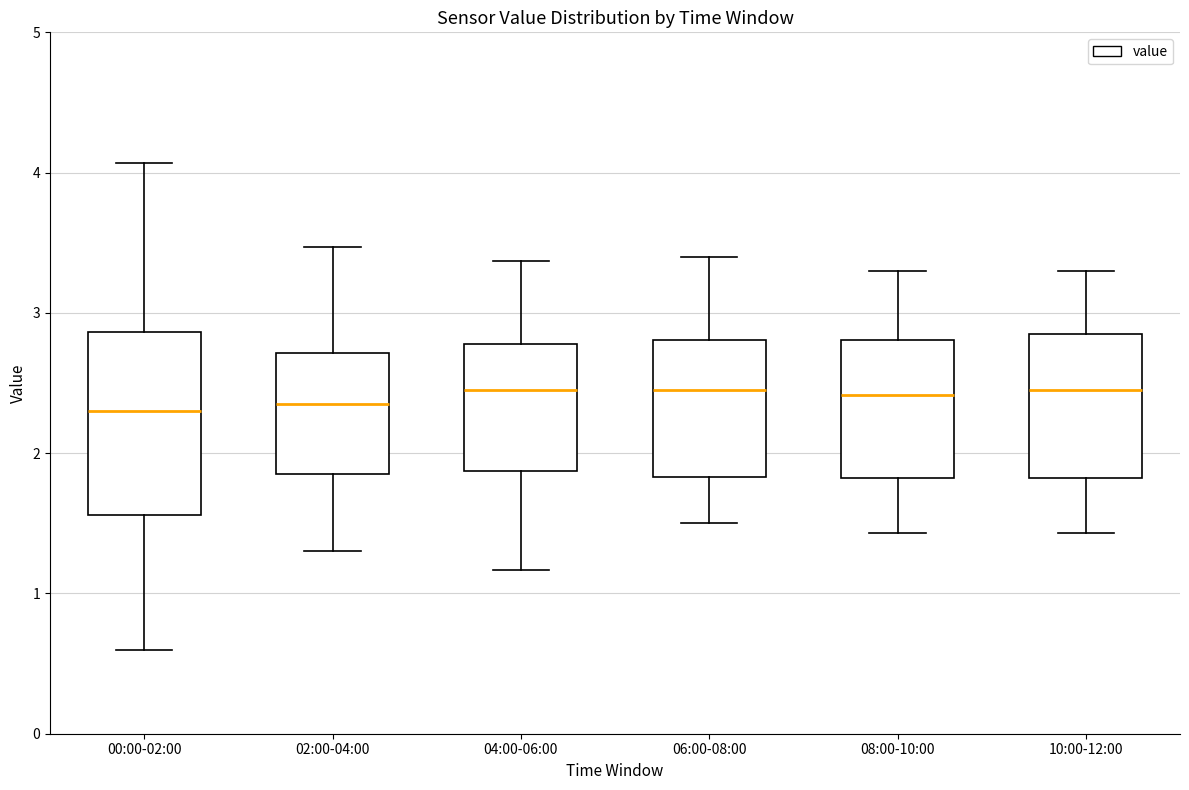

Reading left to right, read every box against the y-axis: the position of its median line, the range the box covers, and the ends of its whiskers. The values are not printed on the chart, so give them approximately, as read against the axis.

00:00-02:00: median 2.3, box 1.6 to 2.9, whiskers 0.6 to 4.1
02:00-04:00: median 2.4, box 1.9 to 2.7, whiskers 1.3 to 3.5
04:00-06:00: median 2.5, box 1.9 to 2.8, whiskers 1.2 to 3.4
06:00-08:00: median 2.5, box 1.8 to 2.8, whiskers 1.5 to 3.4
08:00-10:00: median 2.4, box 1.8 to 2.8, whiskers 1.4 to 3.3
10:00-12:00: median 2.5, box 1.8 to 2.8, whiskers 1.4 to 3.3